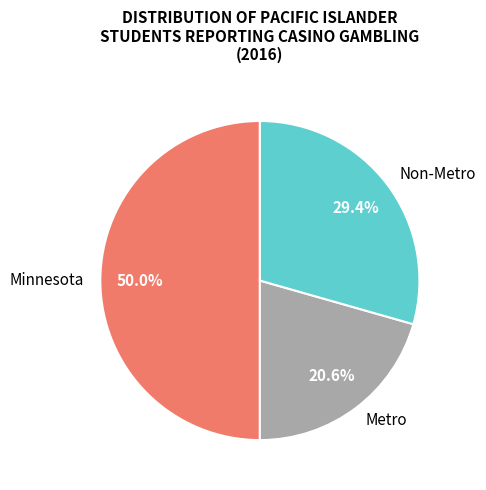

How much of the chart is everything except Non-Metro?

70.6%